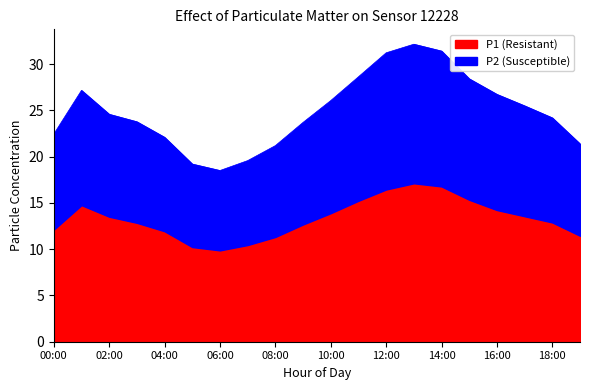

What is the spread (max minus min) of values at 18:00?

11.3